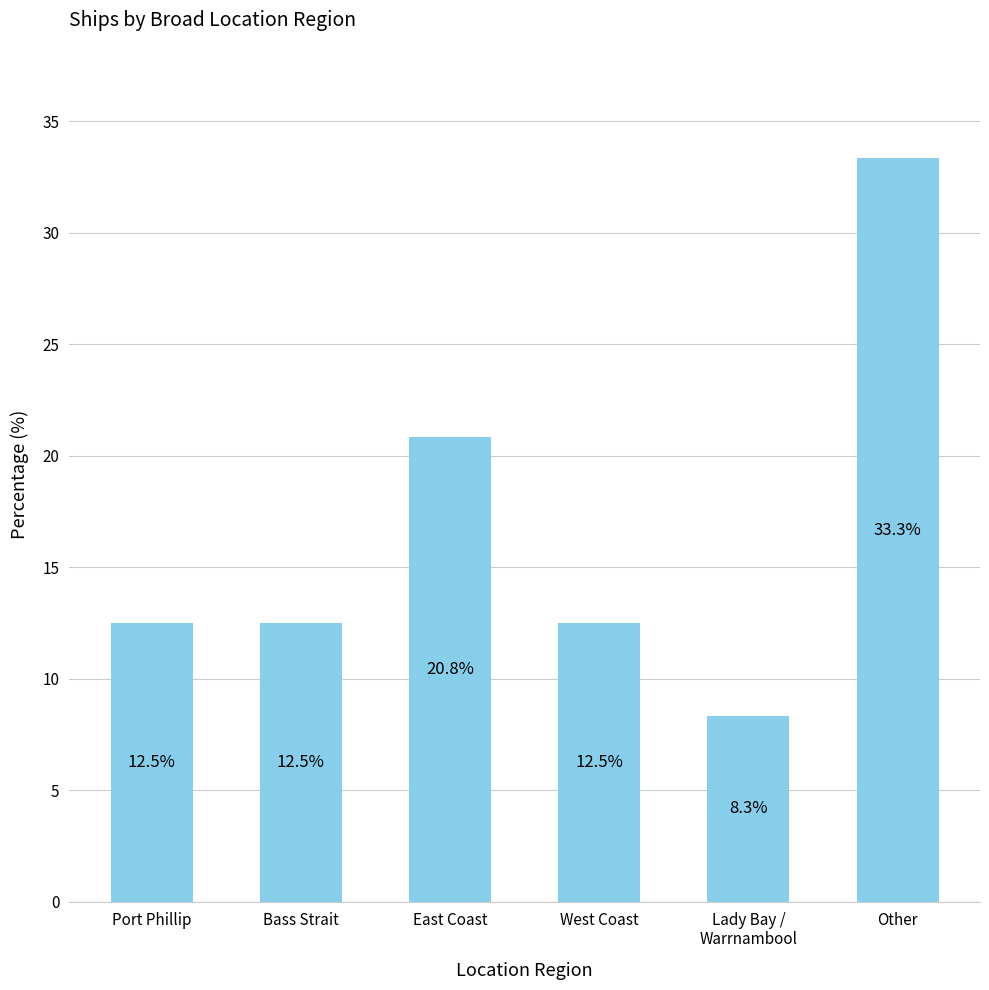

What is the value of the 5th bar from the left?

8.3